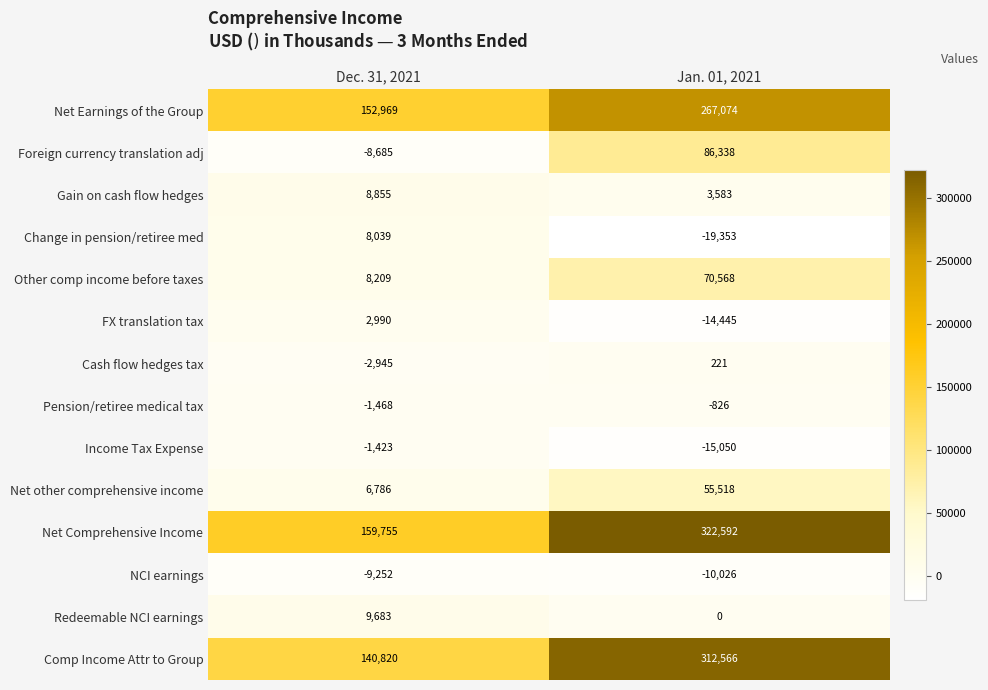

Reading left to right, extract all data points from this chart.

Net Earnings of the Group: Dec. 31, 2021=152969	Jan. 01, 2021=267074
Foreign currency translation adj: Dec. 31, 2021=-8685	Jan. 01, 2021=86338
Gain on cash flow hedges: Dec. 31, 2021=8855	Jan. 01, 2021=3583
Change in pension/retiree med: Dec. 31, 2021=8039	Jan. 01, 2021=-19353
Other comp income before taxes: Dec. 31, 2021=8209	Jan. 01, 2021=70568
FX translation tax: Dec. 31, 2021=2990	Jan. 01, 2021=-14445
Cash flow hedges tax: Dec. 31, 2021=-2945	Jan. 01, 2021=221
Pension/retiree medical tax: Dec. 31, 2021=-1468	Jan. 01, 2021=-826
Income Tax Expense: Dec. 31, 2021=-1423	Jan. 01, 2021=-15050
Net other comprehensive income: Dec. 31, 2021=6786	Jan. 01, 2021=55518
Net Comprehensive Income: Dec. 31, 2021=159755	Jan. 01, 2021=322592
NCI earnings: Dec. 31, 2021=-9252	Jan. 01, 2021=-10026
Redeemable NCI earnings: Dec. 31, 2021=9683	Jan. 01, 2021=0
Comp Income Attr to Group: Dec. 31, 2021=140820	Jan. 01, 2021=312566